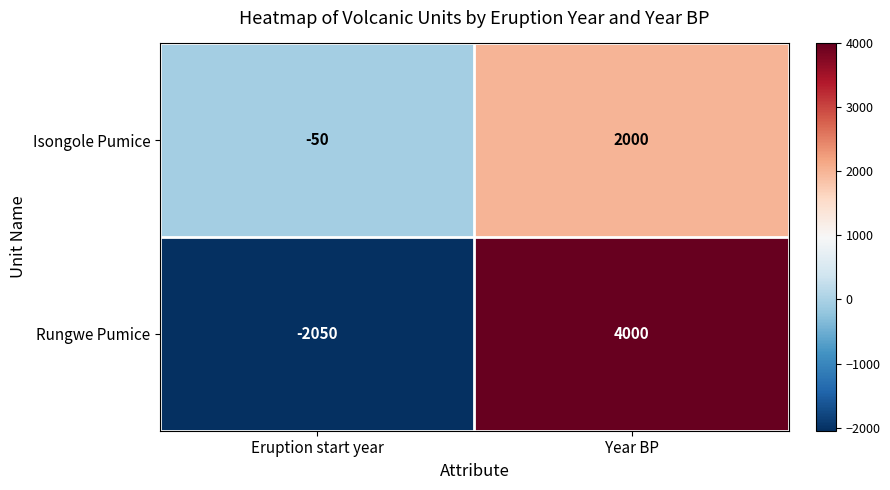

What is the total value across all series at Year BP?

6000